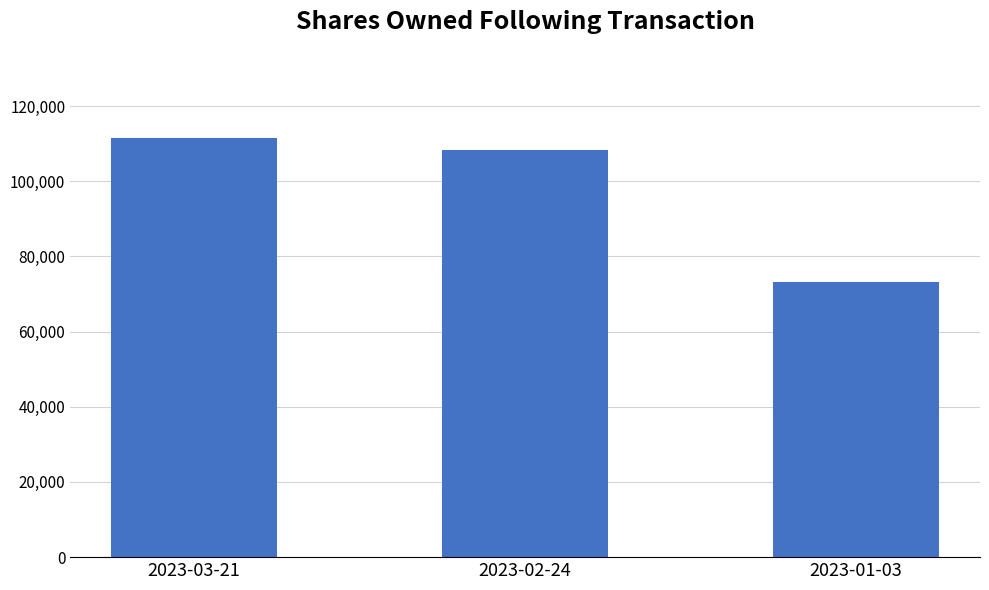

Approximately how many times larger is the value at 2023-01-03 compared to 2023-03-21?

0.7